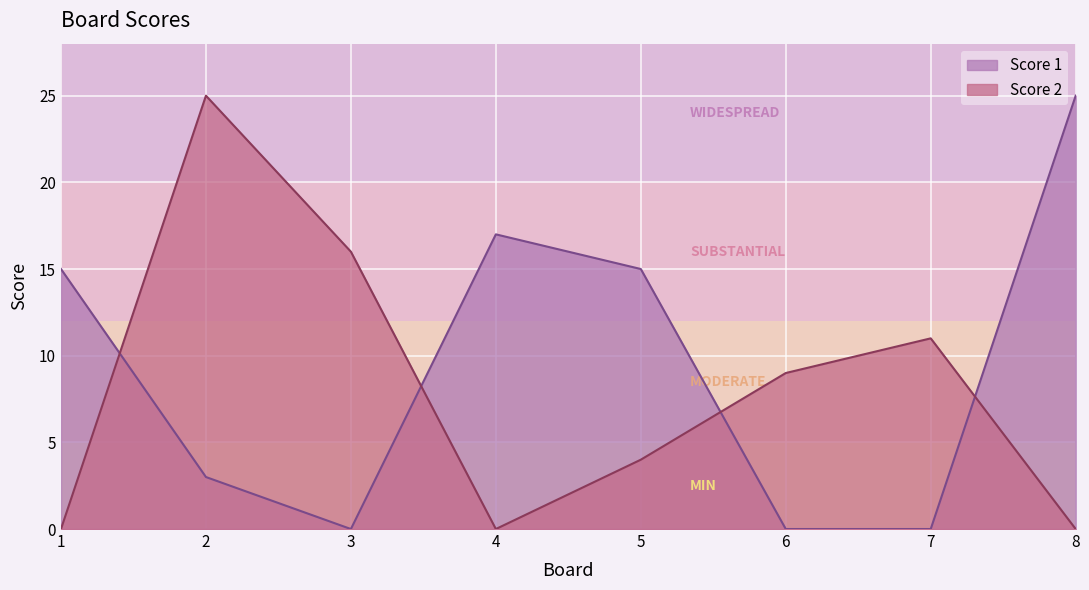

At which category does Score 2 reach its first local valley?

4